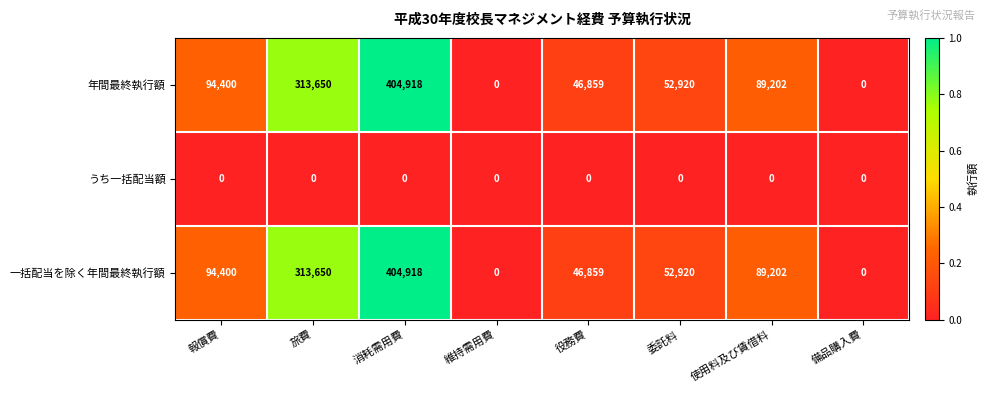

Where is 一括配当を除く年間最終執行額 nearest to the value 202459?

報償費